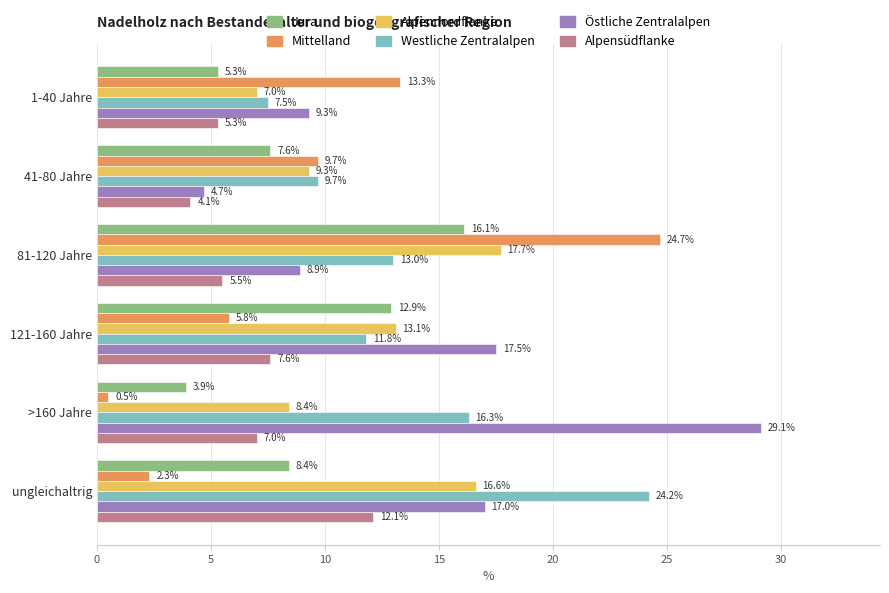

At which label is Westliche Zentralalpen closest to 15?

>160 Jahre